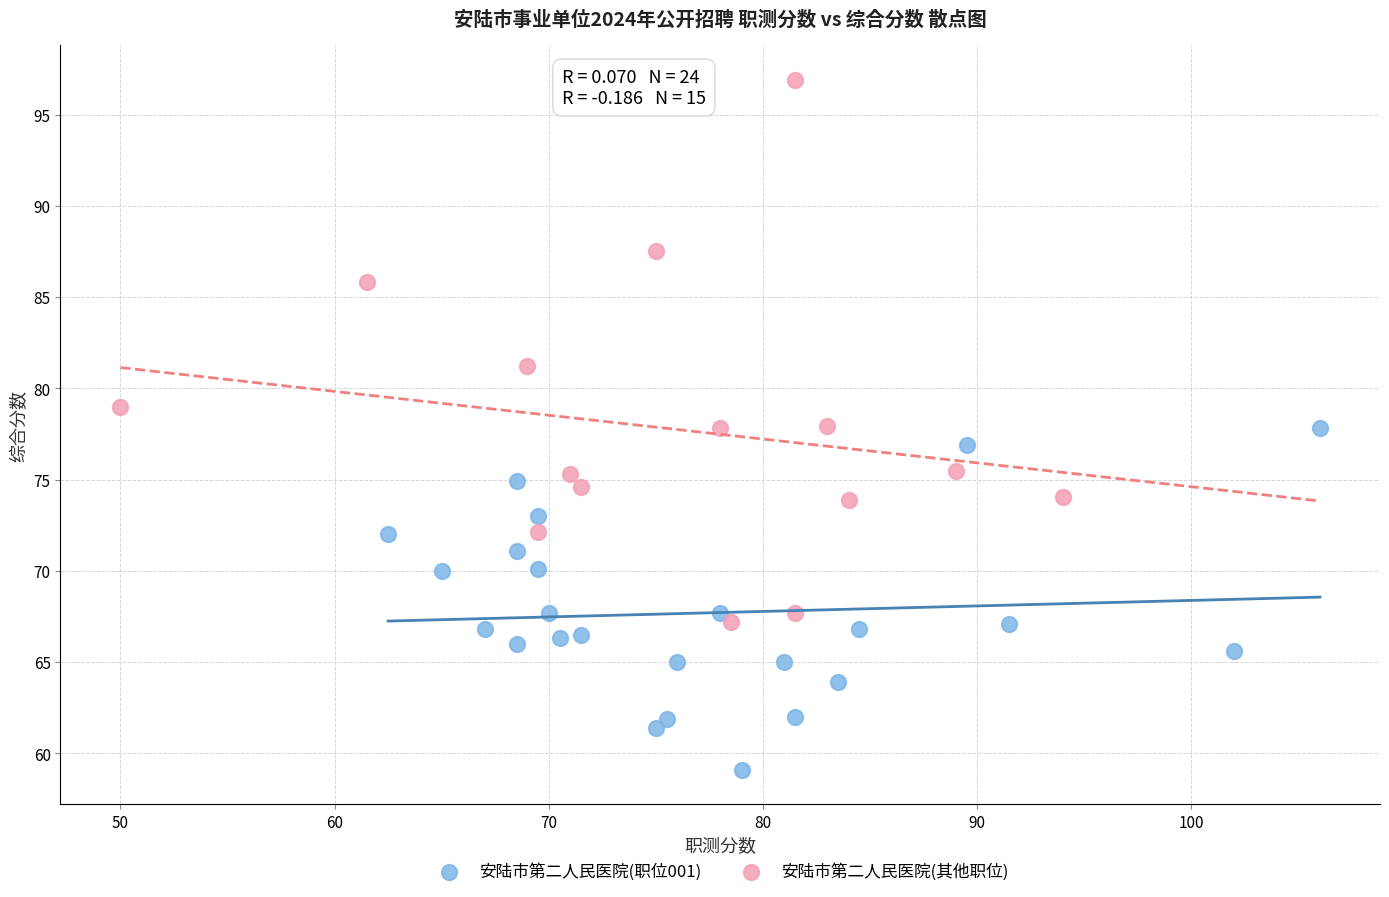

Which series has the largest Y range (max minus min)?

安陆市第二人民医院(其他职位)